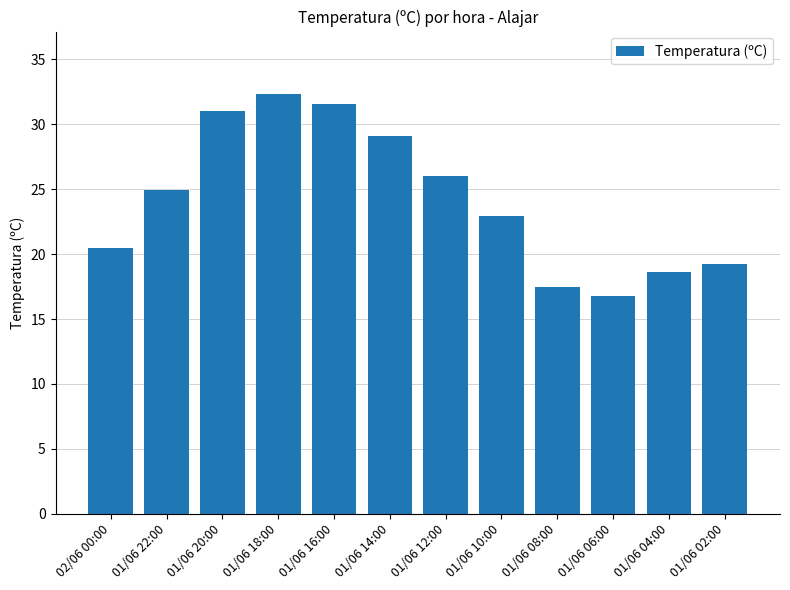

How many values exceed 24?

6